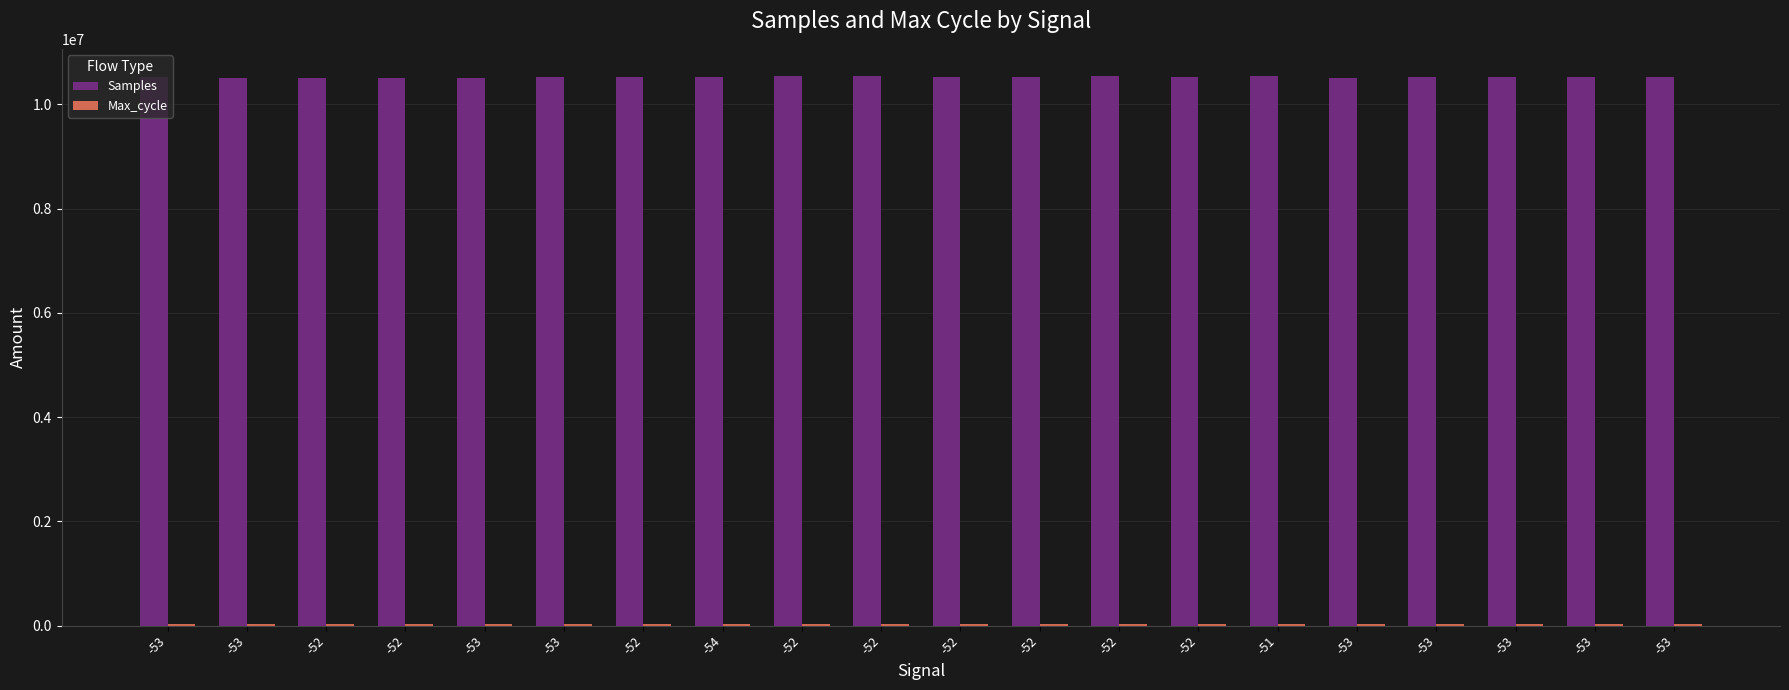

How many groups of bars are there?

20